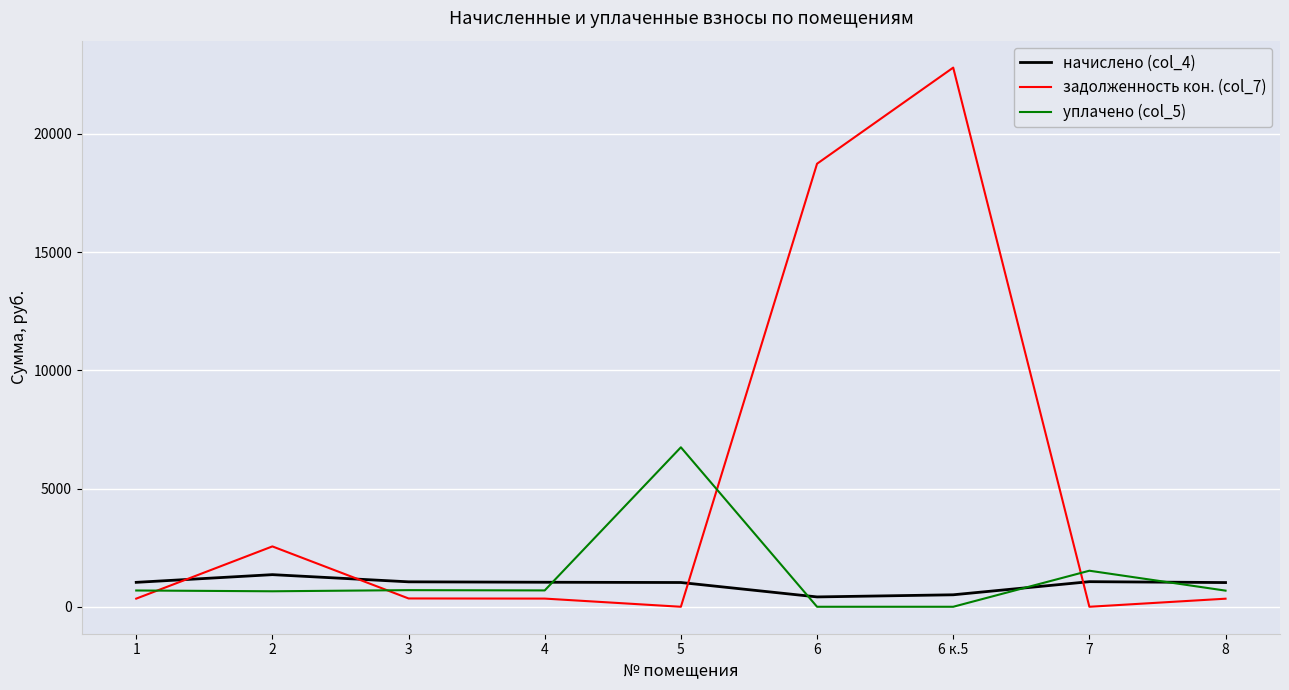

Which series has the largest range (max minus min)?

задолженность кон. (col_7)